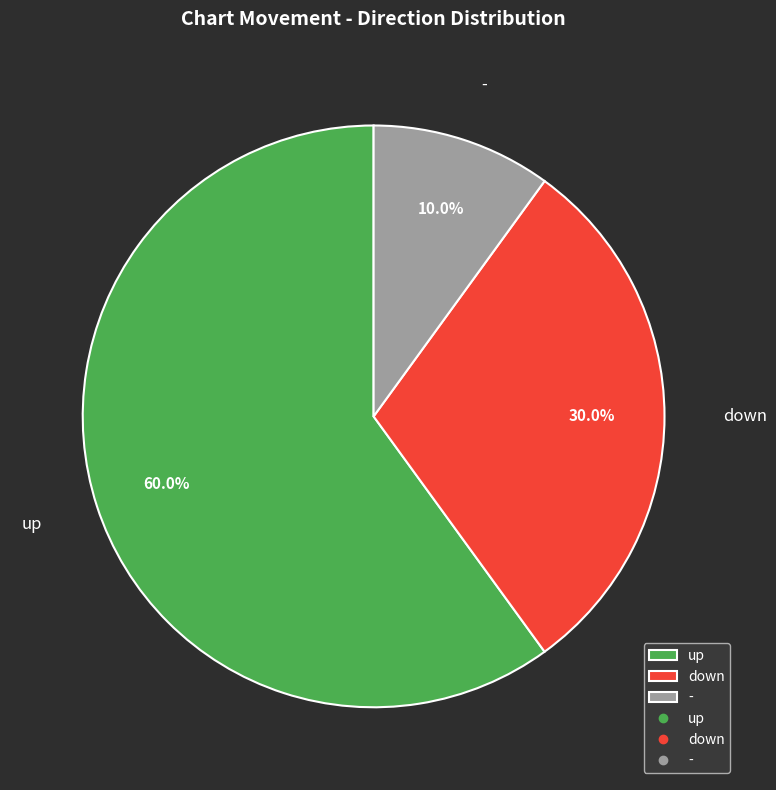

To the nearest percent, what percentage of the pie is up?

60%